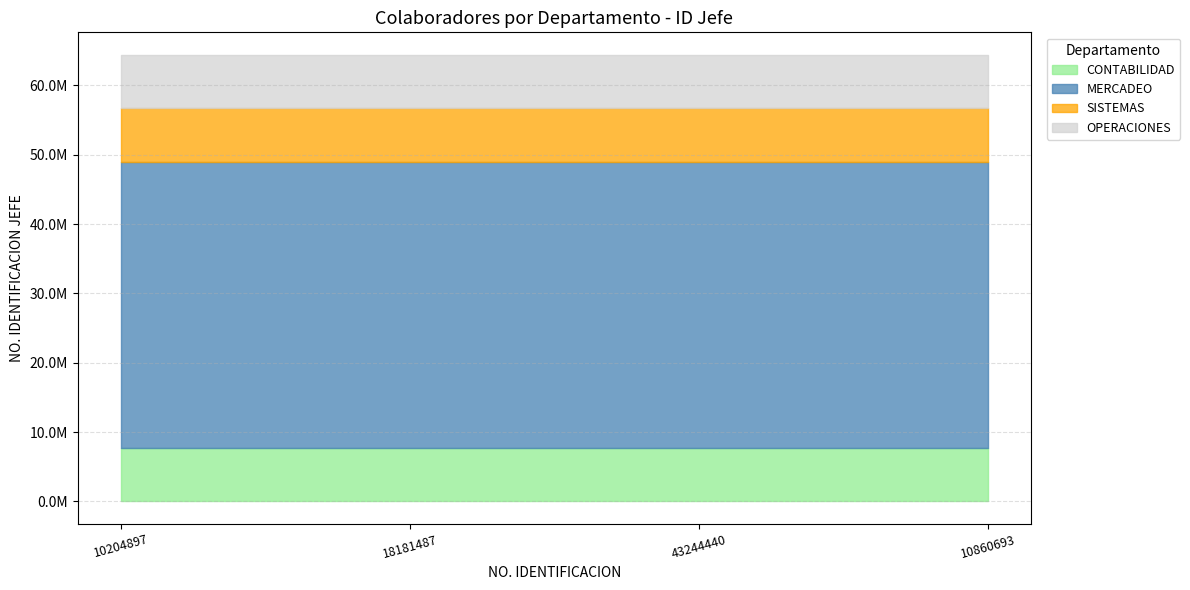

How many lines are shown in the chart?

4